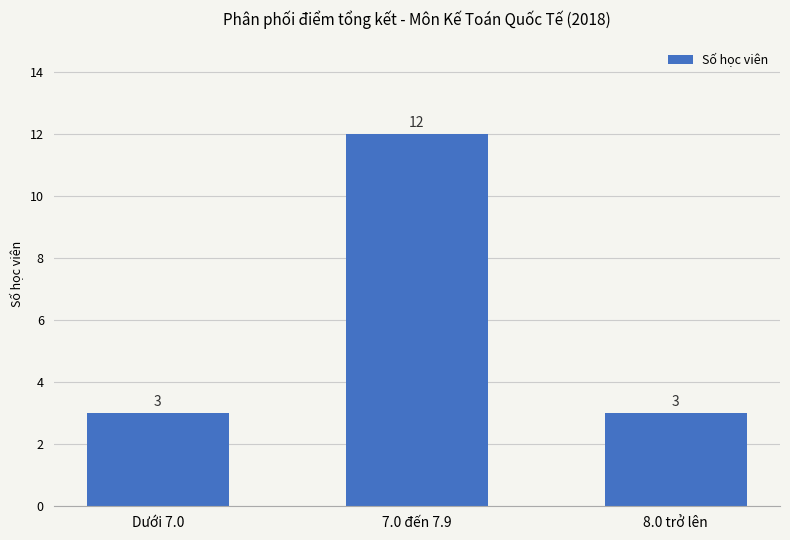

What is the value of the 1st bar from the left?

3